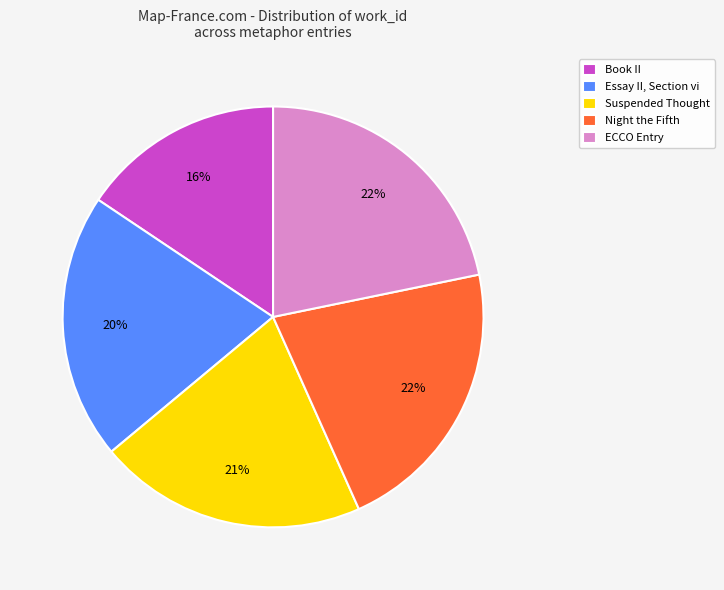

Does any single category account for the majority?

No